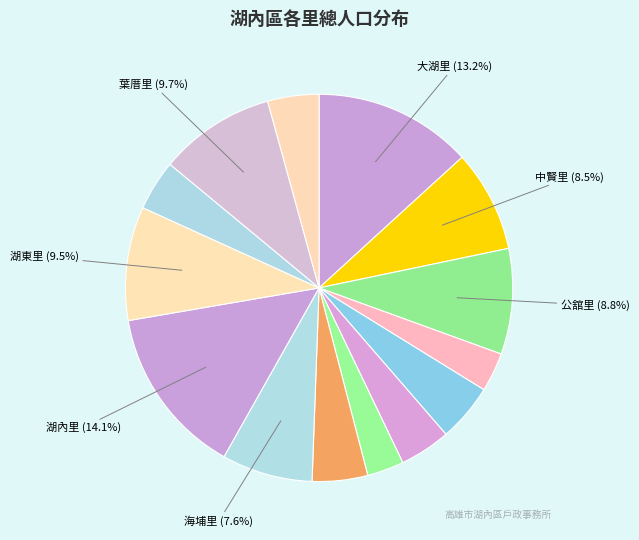

How many segments does this pie chart have?

14